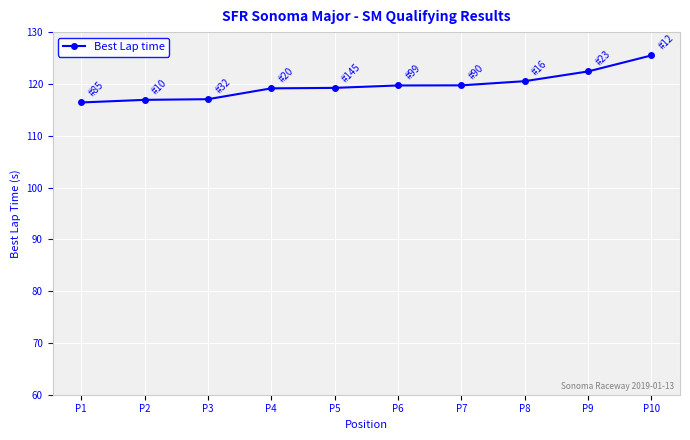

How many distinct data groups are displayed?

1